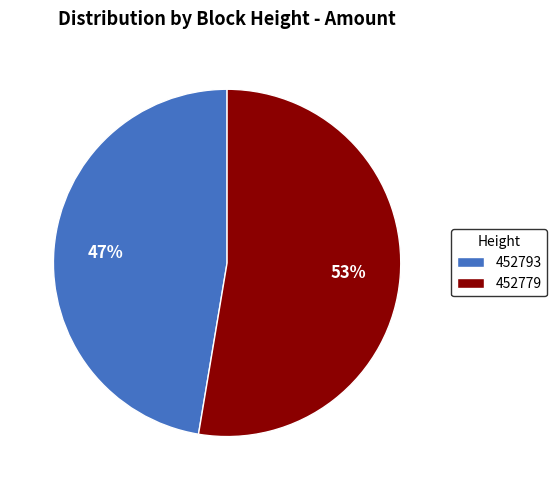

Is there any slice that represents more than half of the pie?

Yes